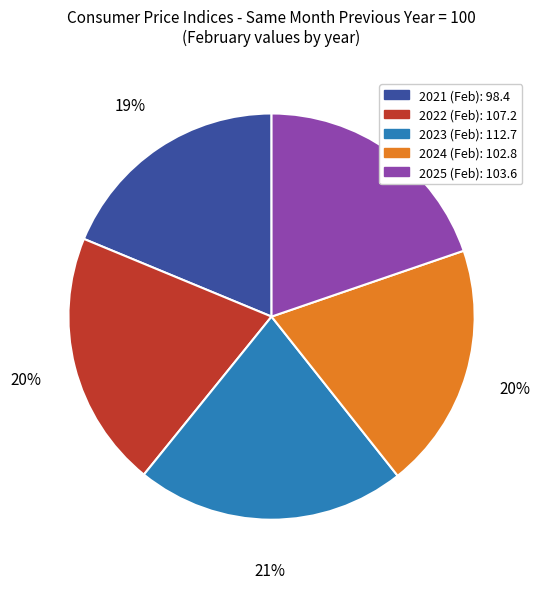

To the nearest percent, what portion does 2022 represent?

20%